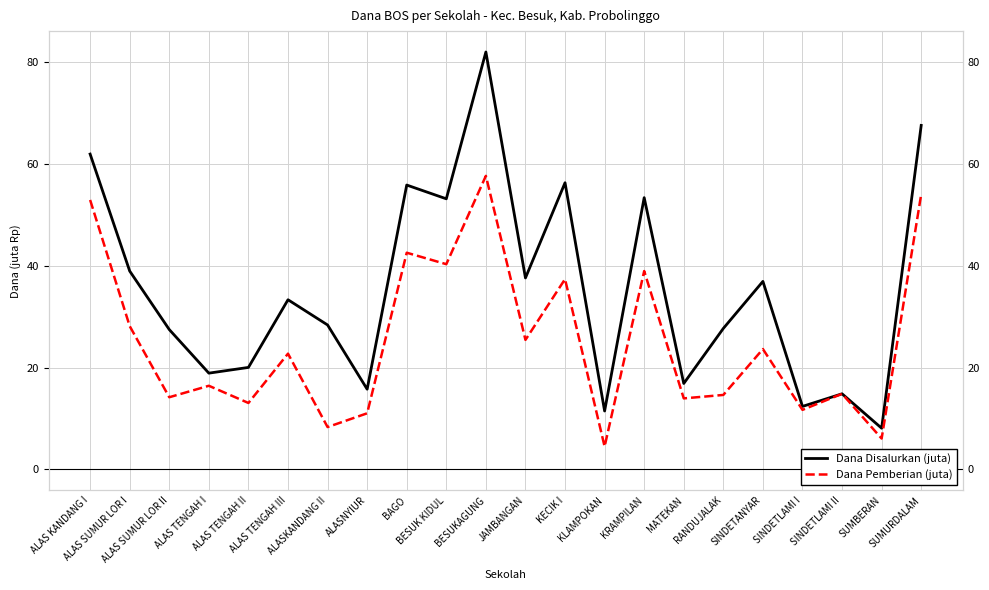

What is the difference between the maximum and minimum values in the Dana Disalurkan (juta) series?

73.8